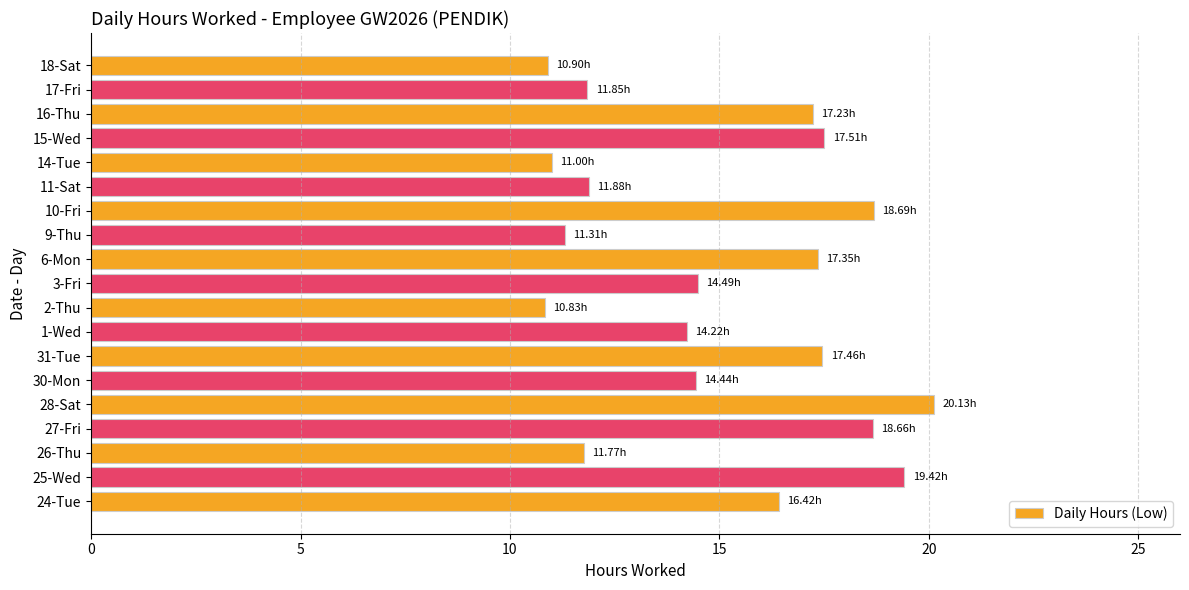

Approximately how many times larger is the value at 10-Fri compared to 26-Thu?

1.6